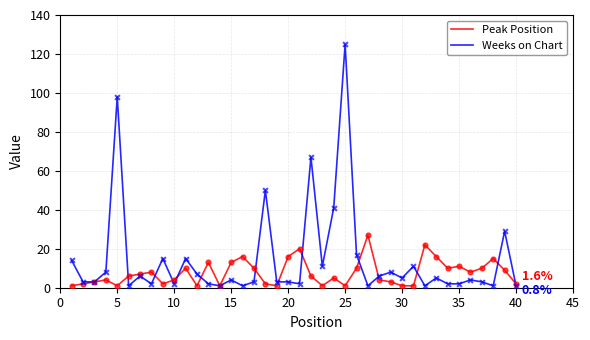

Which series has the largest total across all categories?

Weeks on Chart